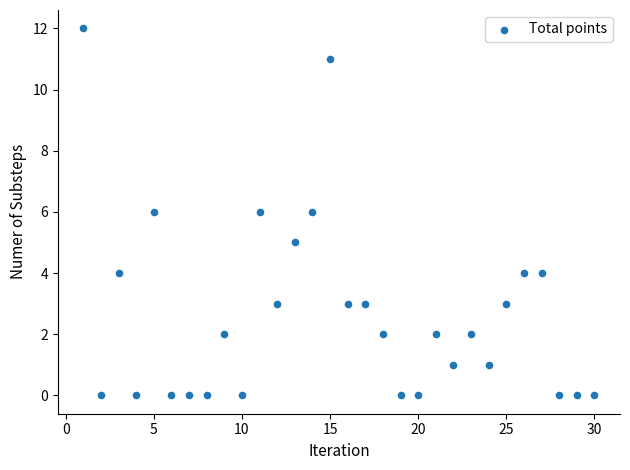

What is the range of Y values (max minus min)?

12